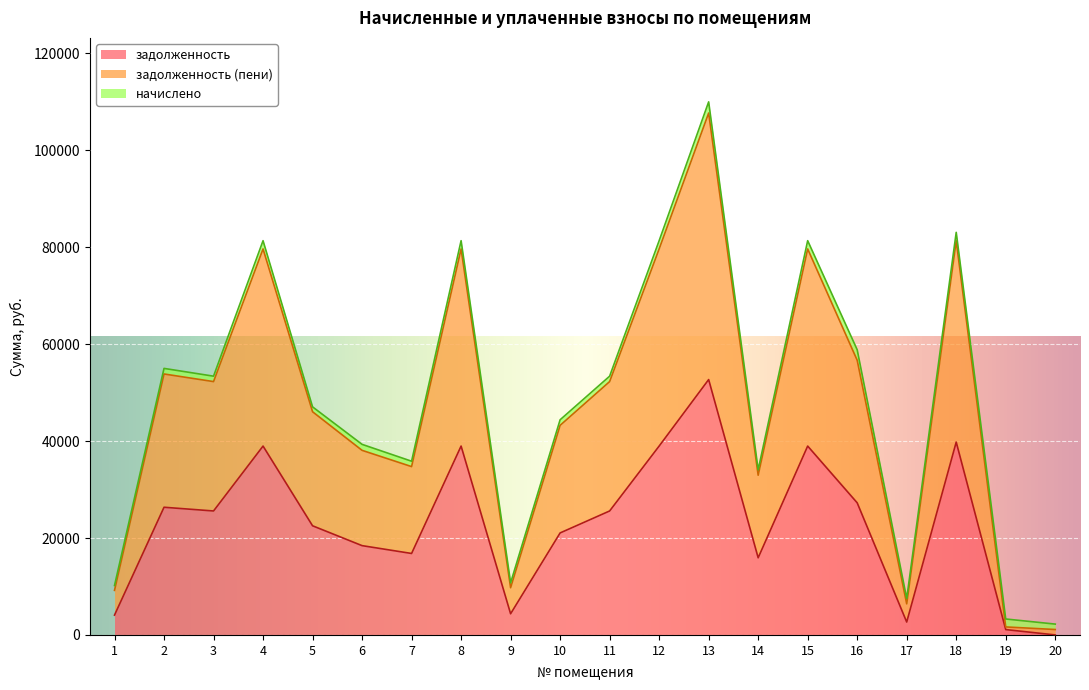

At which category does задолженность reach its first local peak?

2